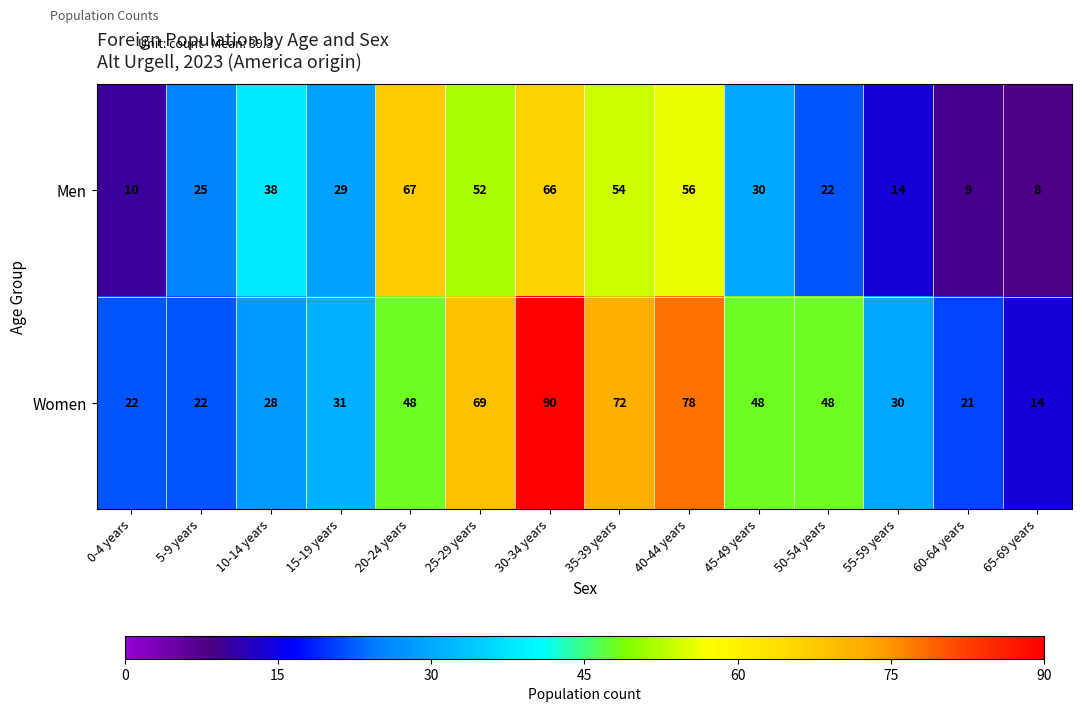

What is the sum of the Women values at 50-54 years and 5-9 years?

70